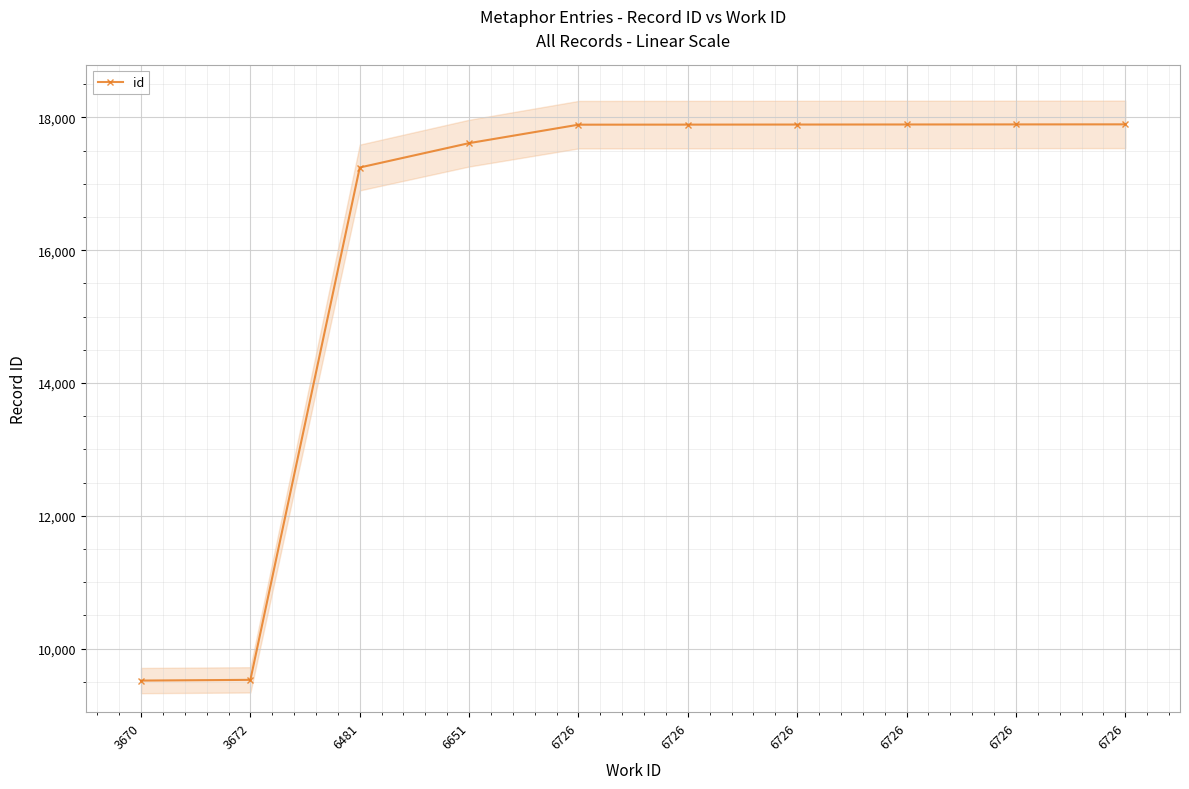

What is the minimum value shown in the chart?

9518